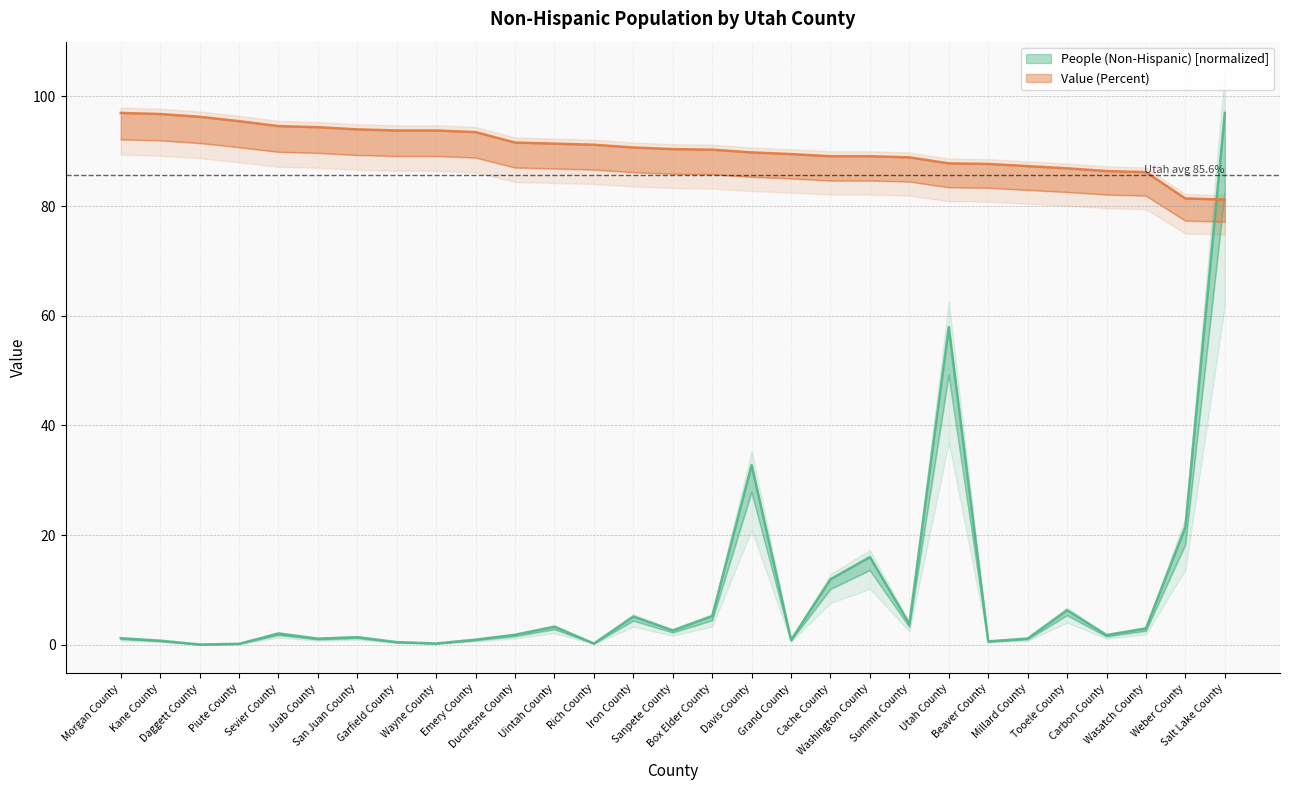

What is the label of the 17th point from the left?

Davis County